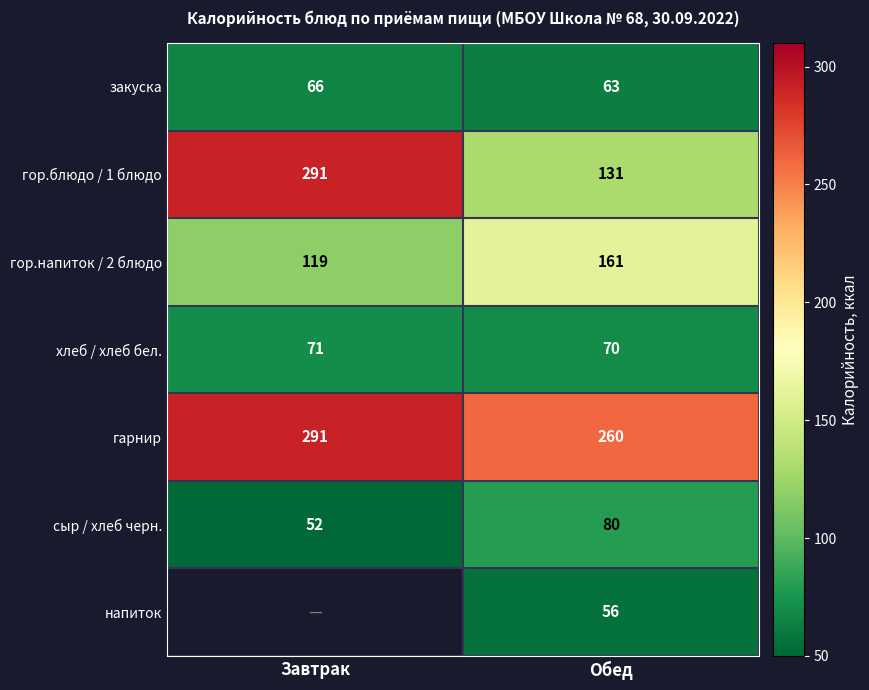

At which category is the sum across all series the highest?

Обед